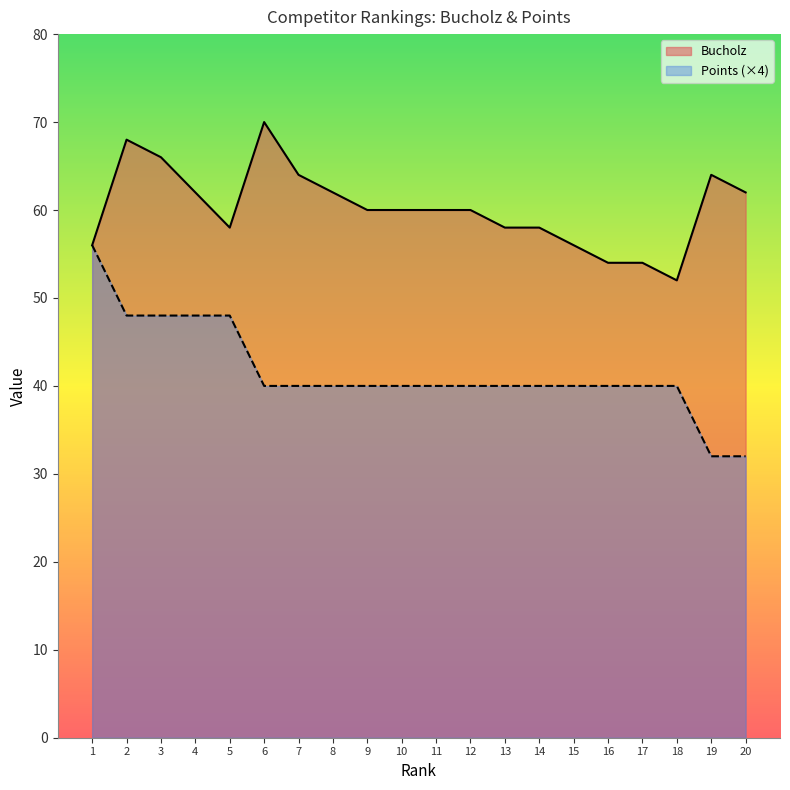

Which series has the largest total across all categories?

Bucholz